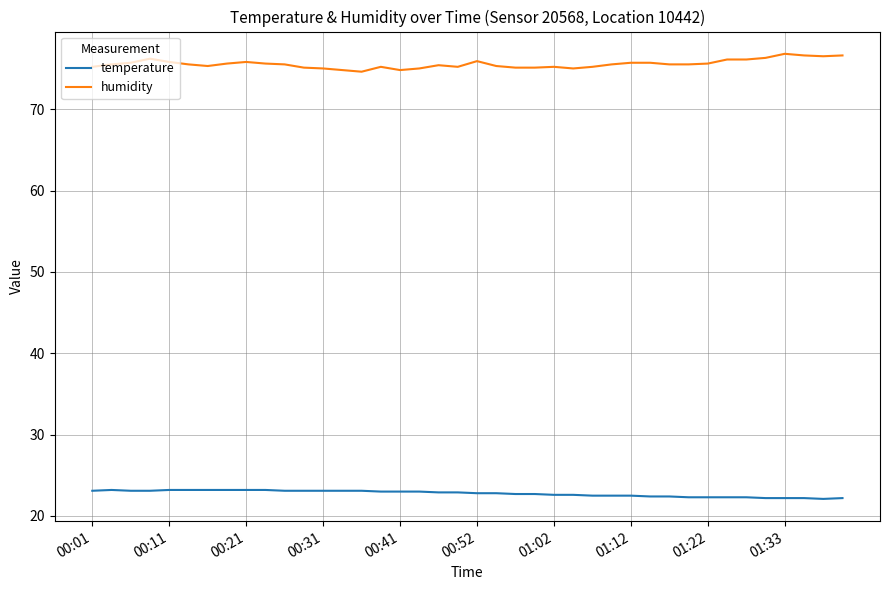

True or false: temperature and humidity cross at least once.

False